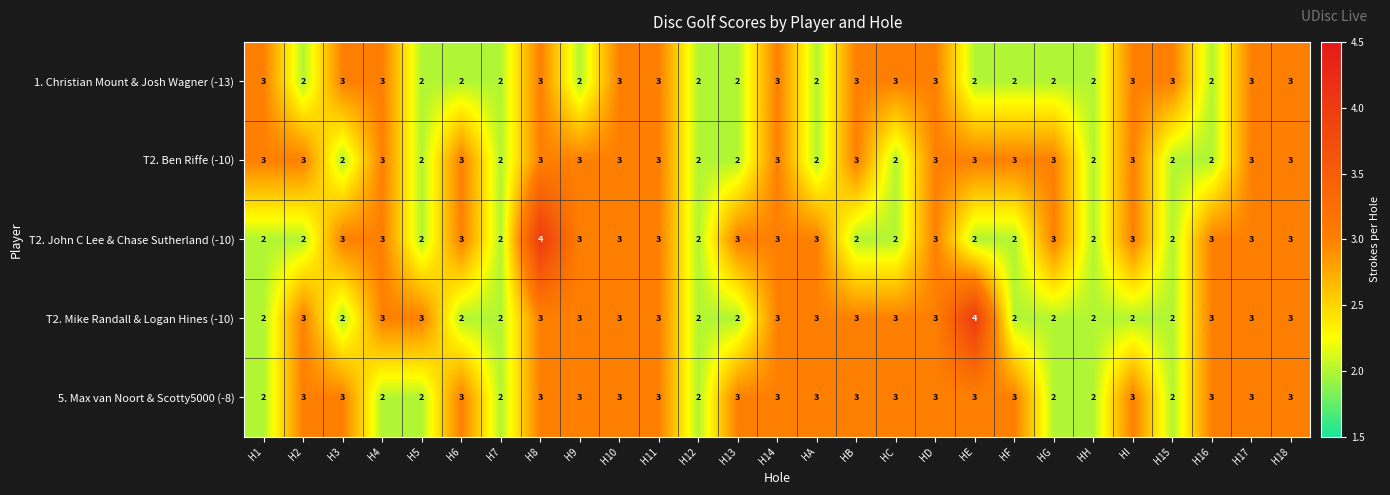

What is the sum of the 1. Christian Mount & Josh Wagner (-13) values at H1 and H8?

6